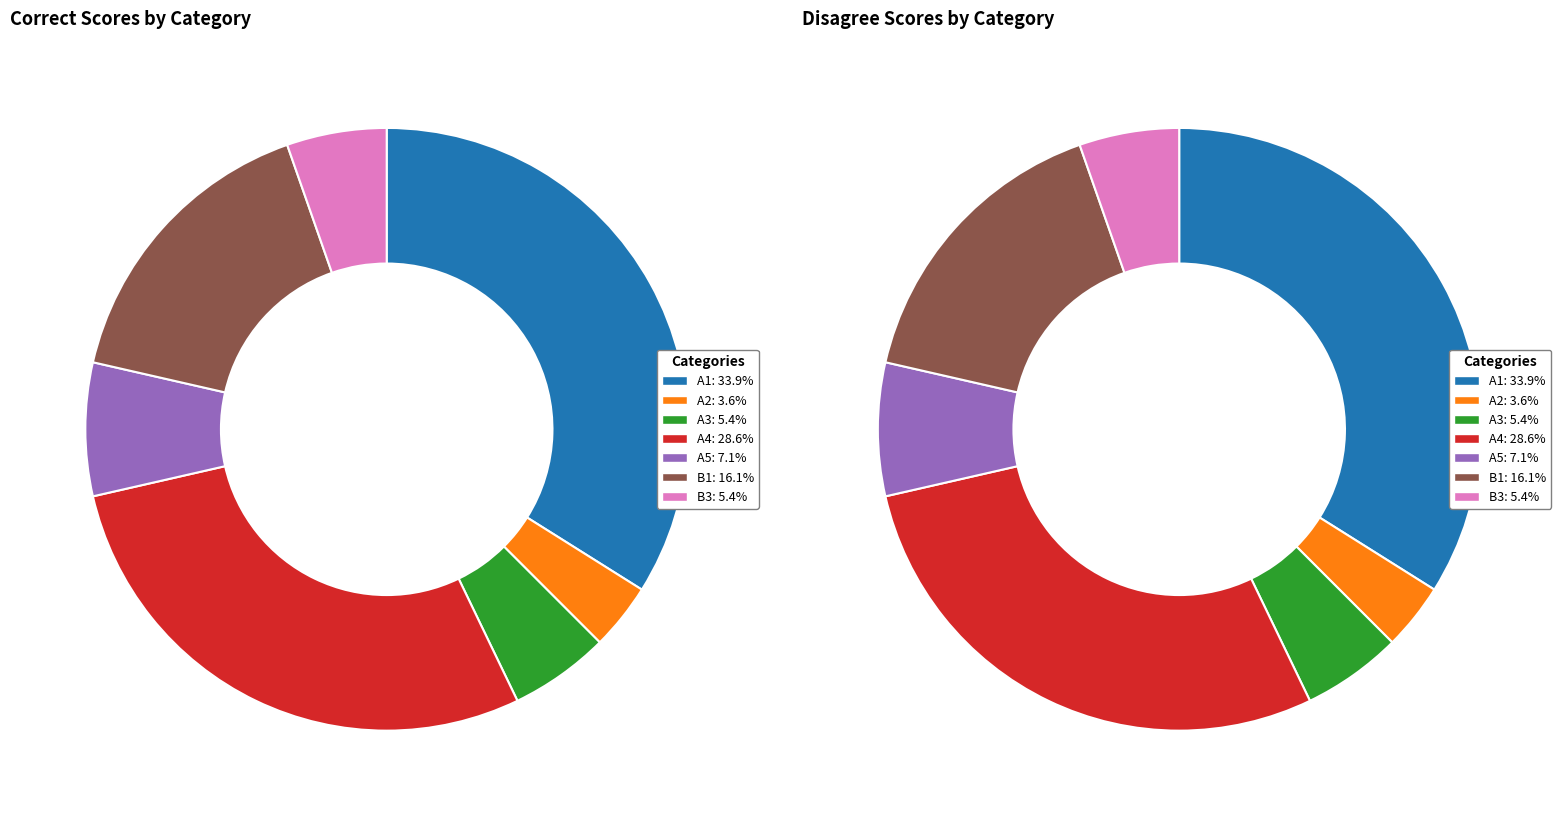

Is the sum of B1 and A2 greater than half?

No